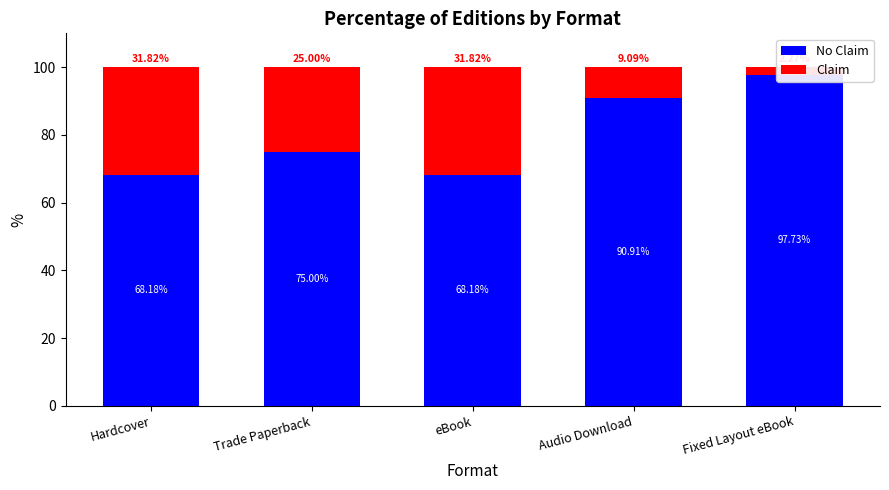

Count the number of data series in this chart.

2